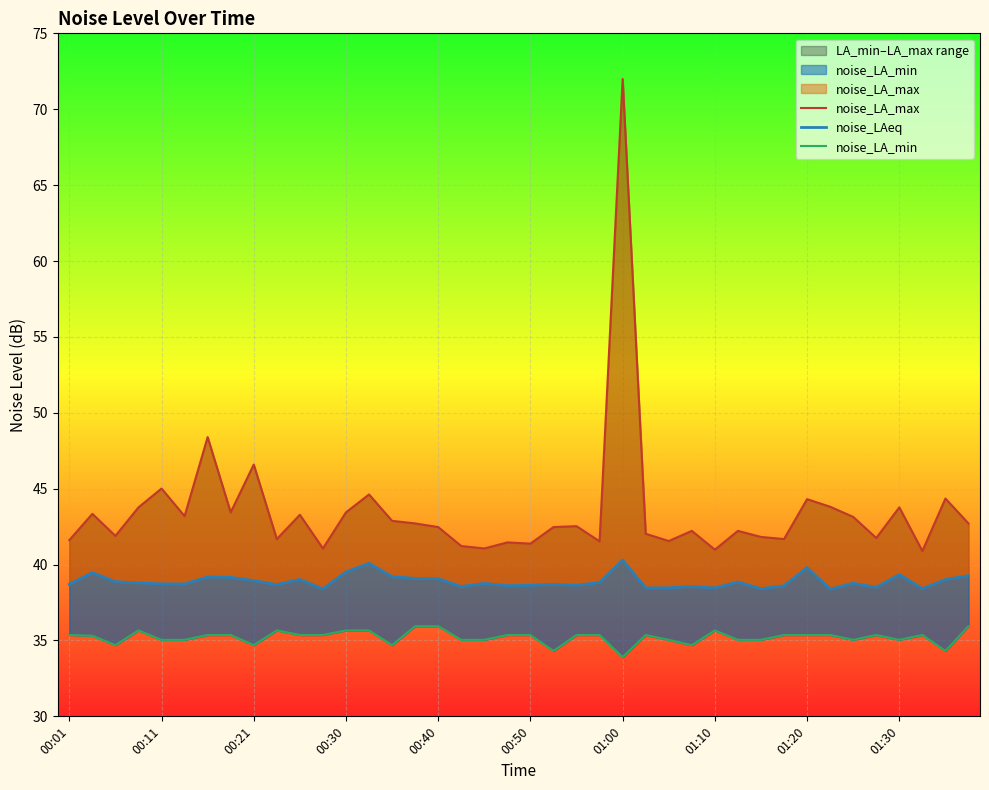

Reading left to right, list all the values displayed in this chart.

noise_LA_max: 41.6	43.3	41.9	43.8	45.0	43.2	48.4	43.4	46.6	41.7	43.3	41.1	43.4	44.6	42.9	42.7	42.5	41.2	41.1	41.5	41.4	42.5	42.5	41.5	72.0	42.0	41.5	42.2	41.0	42.2	41.8	41.7	44.3	43.8	43.1	41.8	43.8	40.9	44.4	42.7
noise_LAeq: 38.7	39.5	38.9	38.8	38.7	38.7	39.2	39.2	38.9	38.7	39.0	38.4	39.5	40.1	39.2	39.1	39.1	38.5	38.8	38.6	38.6	38.7	38.6	38.8	40.3	38.5	38.5	38.5	38.5	38.9	38.4	38.6	39.8	38.4	38.8	38.5	39.3	38.4	39.0	39.3
noise_LA_min: 35.4	35.3	34.7	35.7	35.0	35.0	35.4	35.4	34.7	35.7	35.4	35.4	35.7	35.7	34.7	35.9	35.9	35.0	35.0	35.4	35.4	34.3	35.4	35.4	33.9	35.4	35.0	34.7	35.7	35.0	35.0	35.4	35.4	35.4	35.0	35.4	35.0	35.4	34.3	35.9